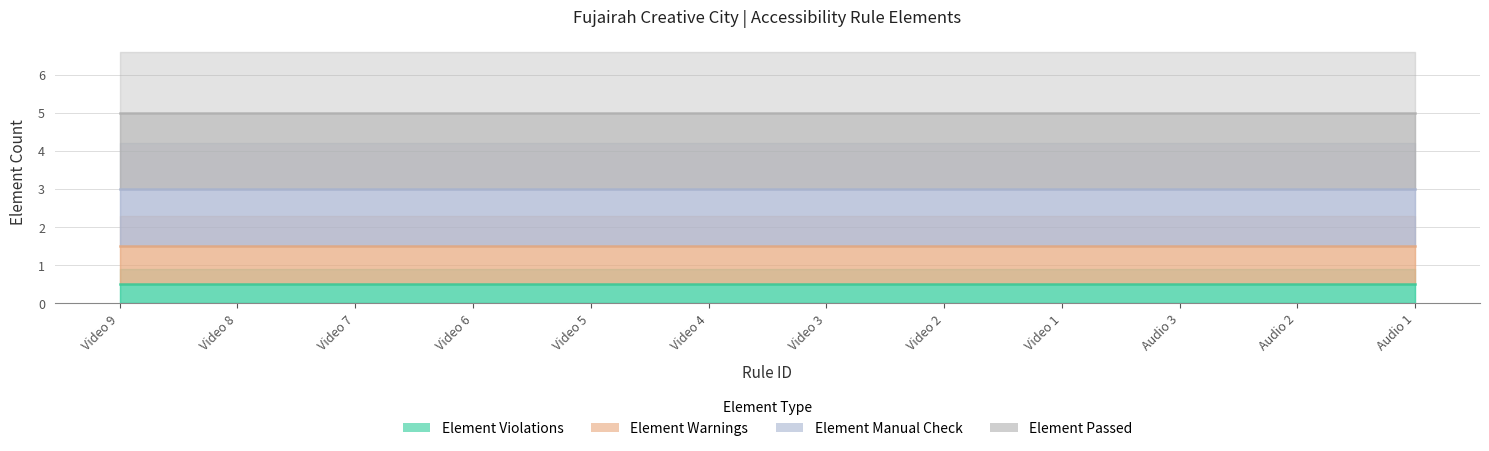

Does the chart display data point markers on the line(s)?

No